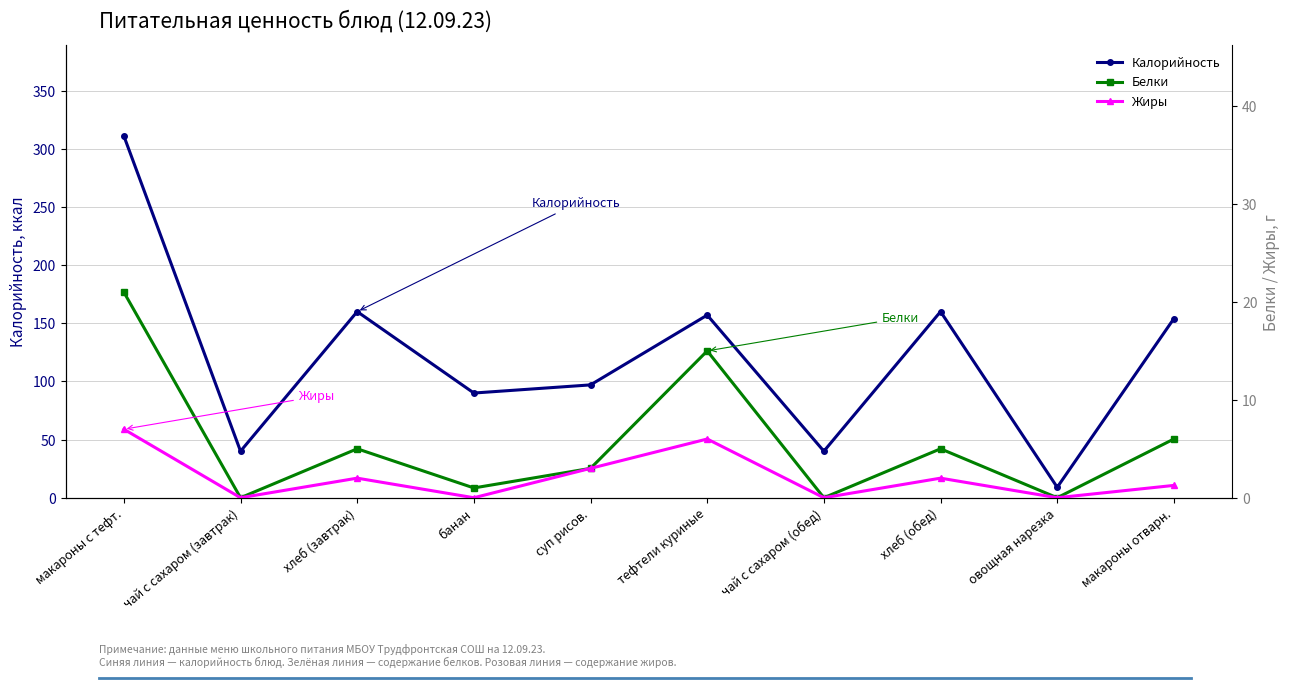

Which series has the largest total across all categories?

Калорийность